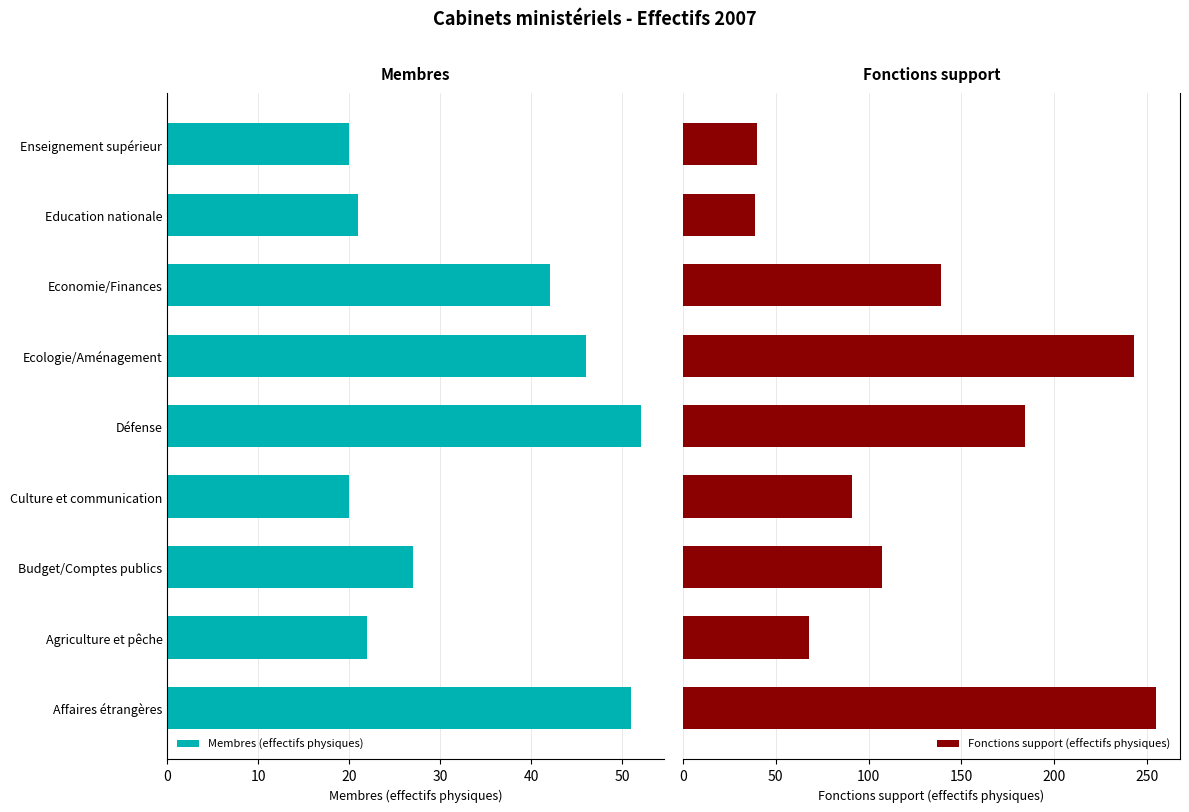

Read the Membres (effectifs physiques) value at Culture et communication, to the nearest 10.

20